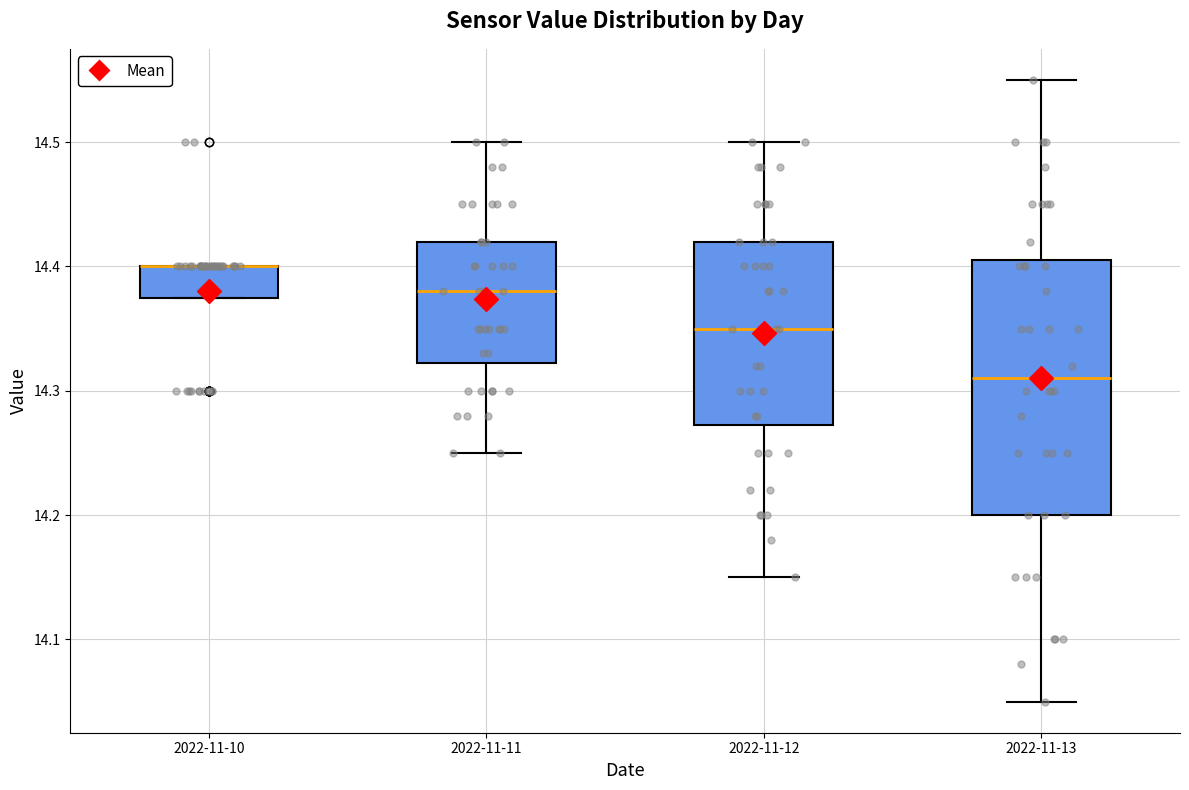

Where is the lower edge of the box for 2022-11-10 on the y-axis? The values are not printed on the chart, so give them approximately, as read against the axis.

14.38